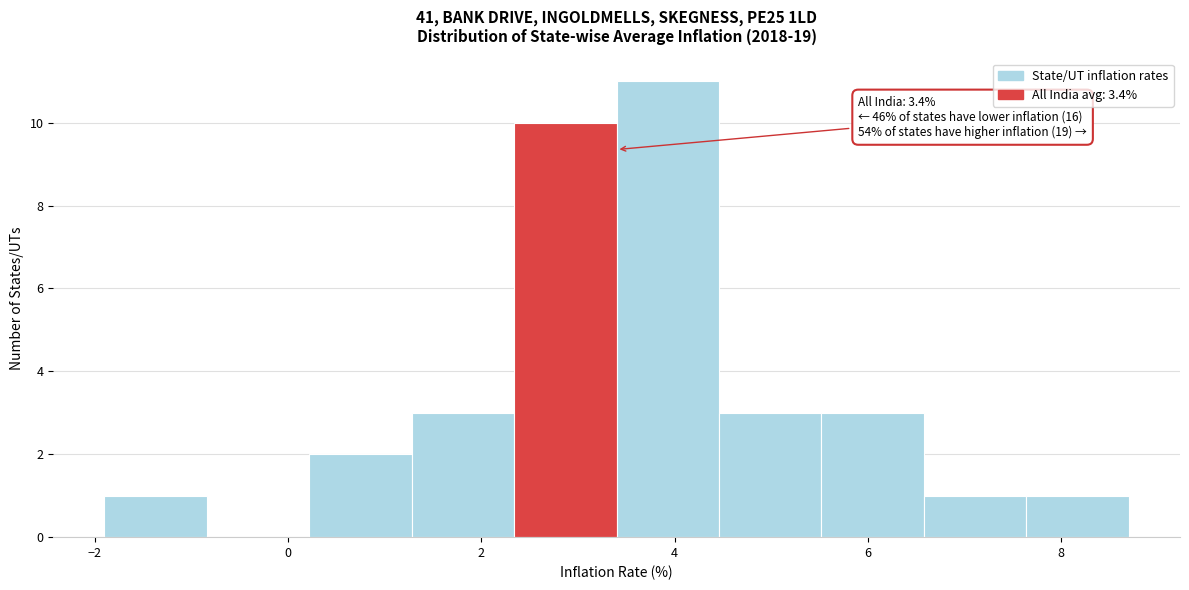

Which range on the x-axis has the tallest bar?

3.40 to 4.46